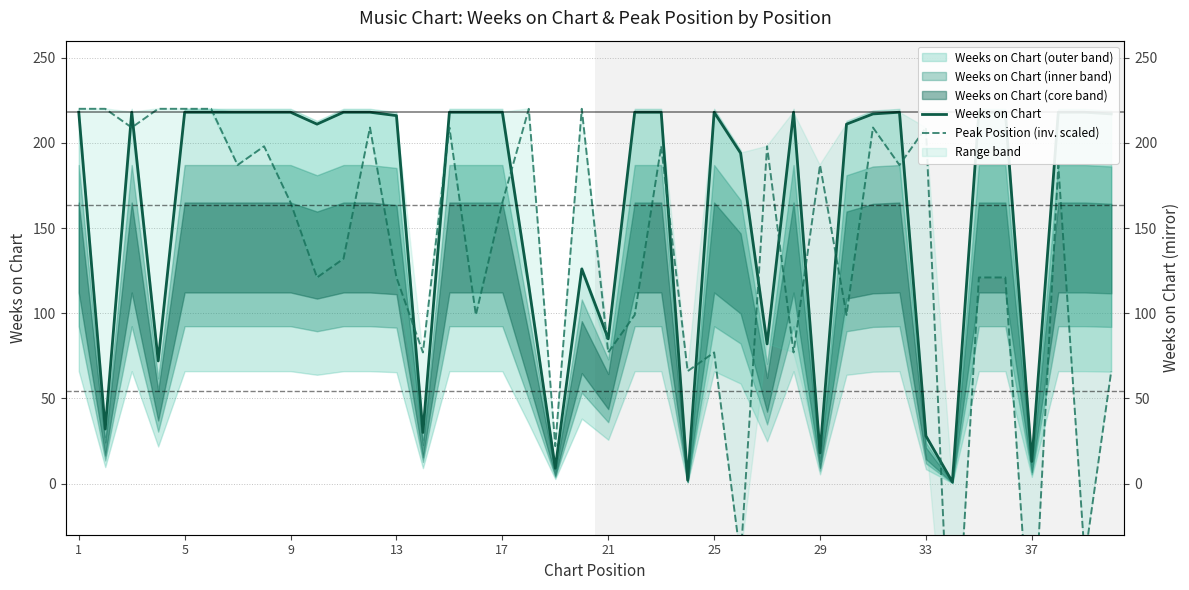

Which series has the widest spread of values?

Peak Position (inv. scaled)